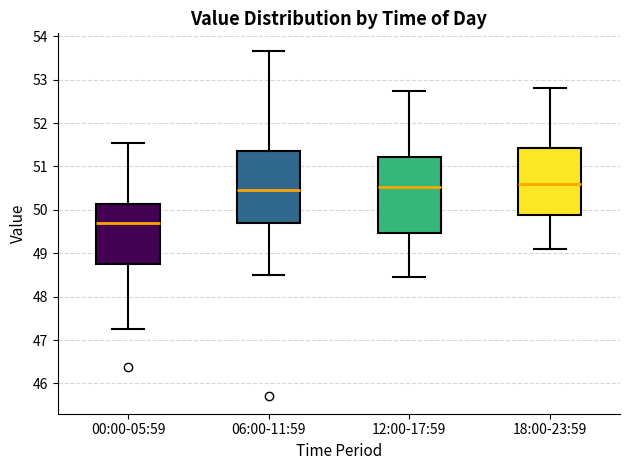

Reading left to right, read every box against the y-axis: the position of its median line, the range the box covers, and the ends of its whiskers. The values are not printed on the chart, so give them approximately, as read against the axis.

00:00-05:59: median 49.7, box 48.7 to 50.1, whiskers 47.3 to 51.6
06:00-11:59: median 50.5, box 49.7 to 51.4, whiskers 48.5 to 53.7
12:00-17:59: median 50.5, box 49.5 to 51.2, whiskers 48.5 to 52.8
18:00-23:59: median 50.6, box 49.9 to 51.4, whiskers 49.1 to 52.8